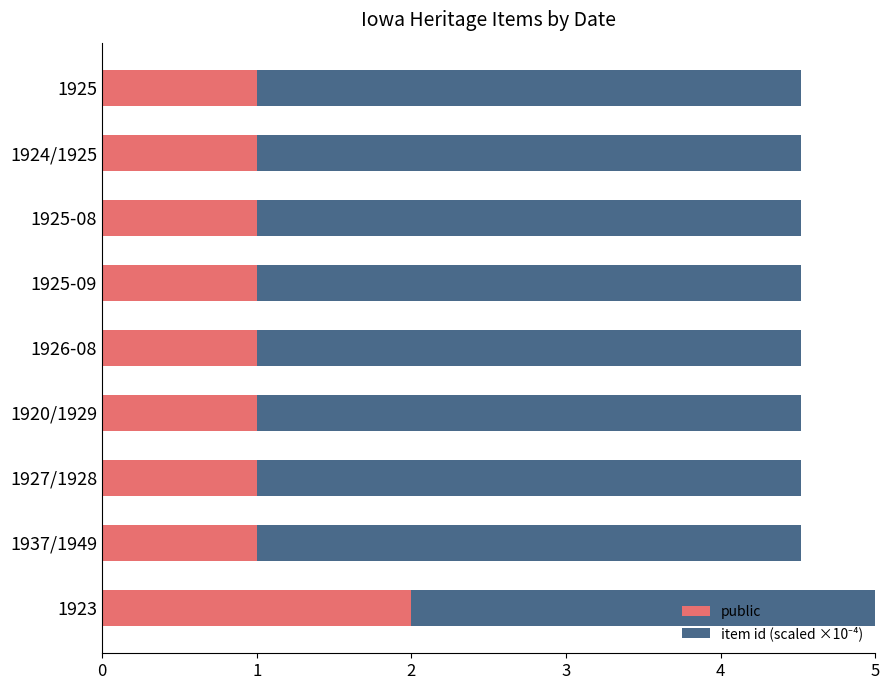

Which series has the largest total across all categories?

item id (scaled ×10⁻⁴)